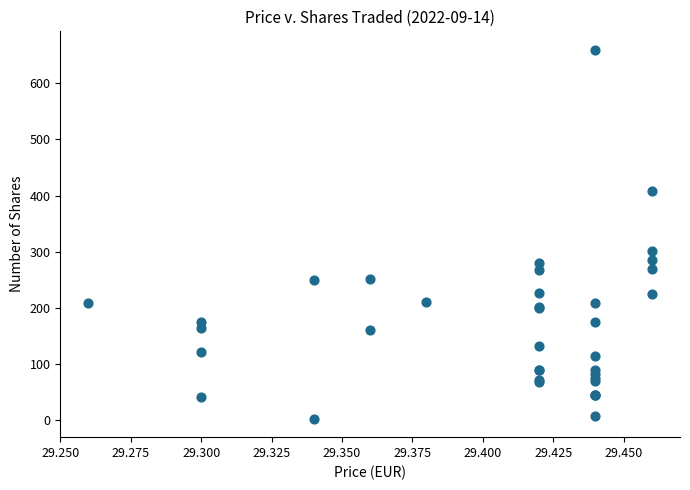

What Y value in the scatter plot is closest to 331?

302